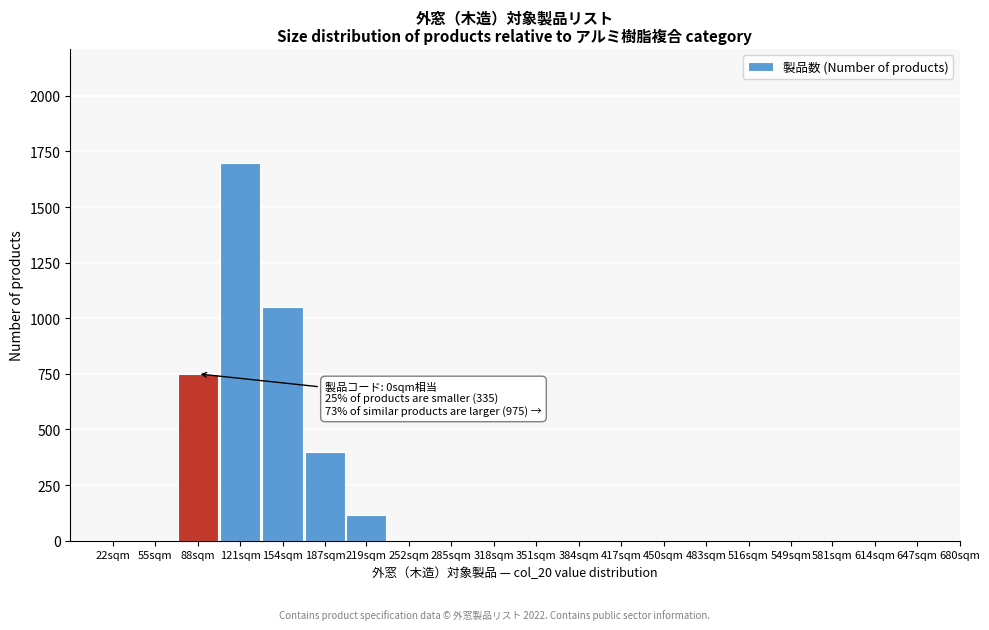

Reading left to right, extract all data points from this chart.

22sqm=0	55sqm=0	88sqm=750	121sqm=1700	154sqm=1050	187sqm=400	219sqm=115	252sqm=0	285sqm=0	318sqm=0	351sqm=0	384sqm=0	417sqm=0	450sqm=0	483sqm=0	516sqm=0	549sqm=0	581sqm=0	614sqm=0	647sqm=0